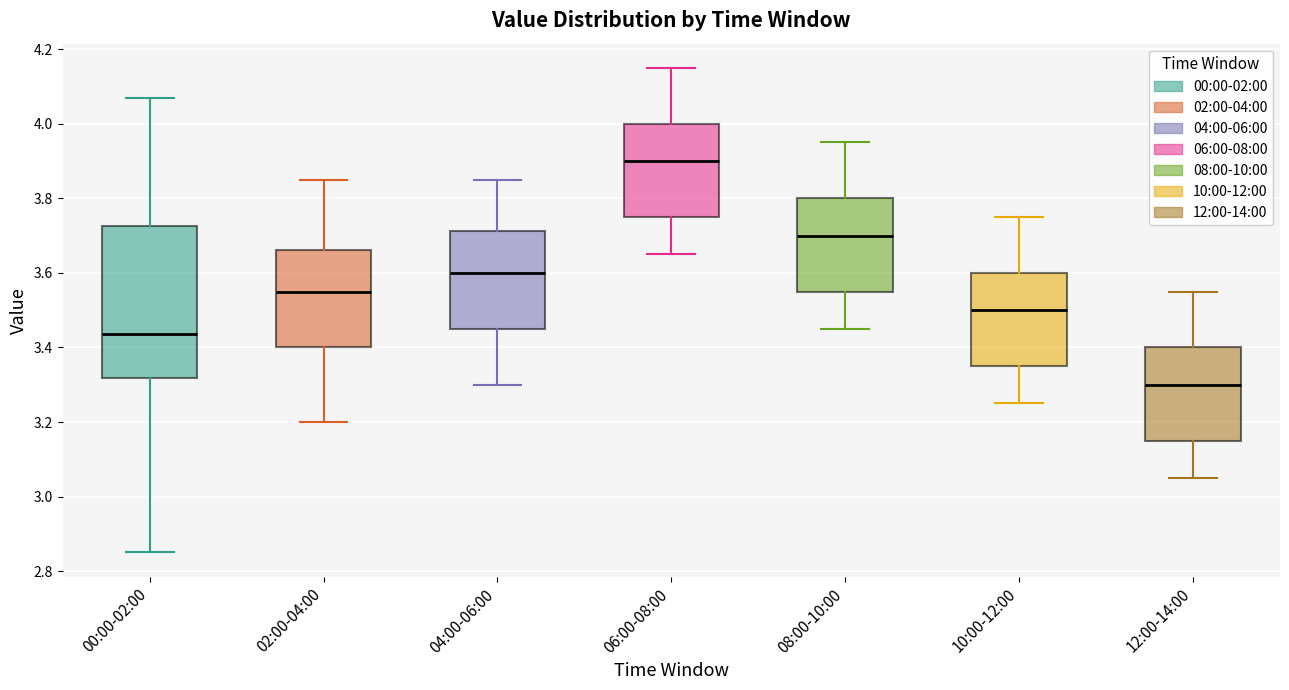

Comparing the boxes themselves (not the whiskers), which one is the tallest?

00:00-02:00